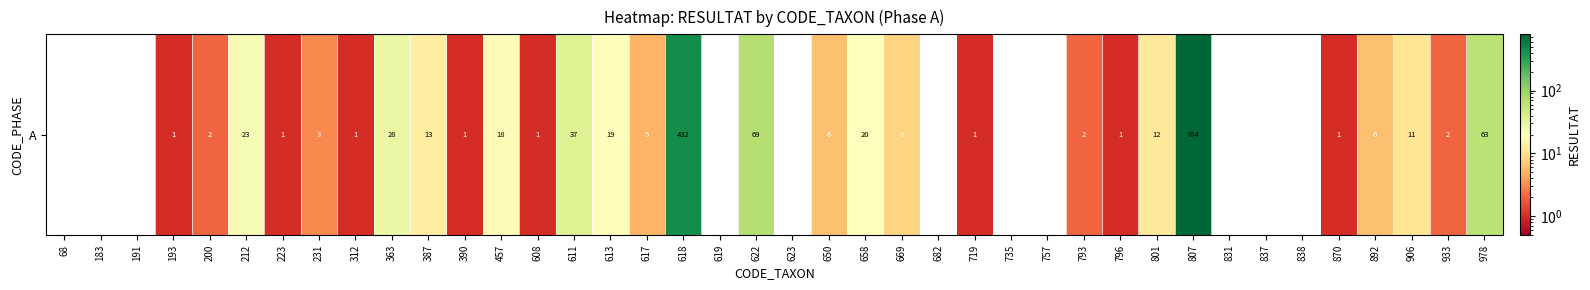

How many distinct data groups are displayed?

1